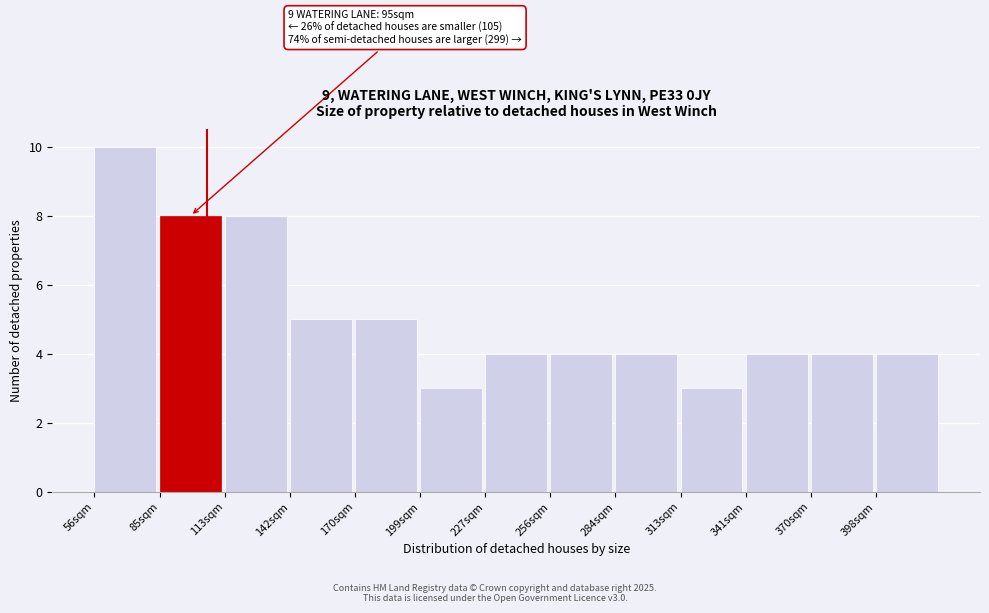

Reading left to right, transcribe all the data shown in this chart.

56sqm=10	85sqm=8	113sqm=8	142sqm=5	170sqm=5	199sqm=3	227sqm=4	256sqm=4	284sqm=4	313sqm=3	341sqm=4	370sqm=4	398sqm=4